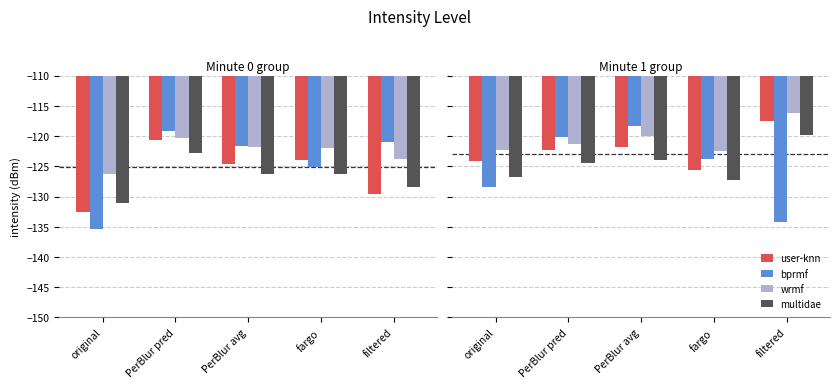

Which series has the largest total across all categories?

wrmf